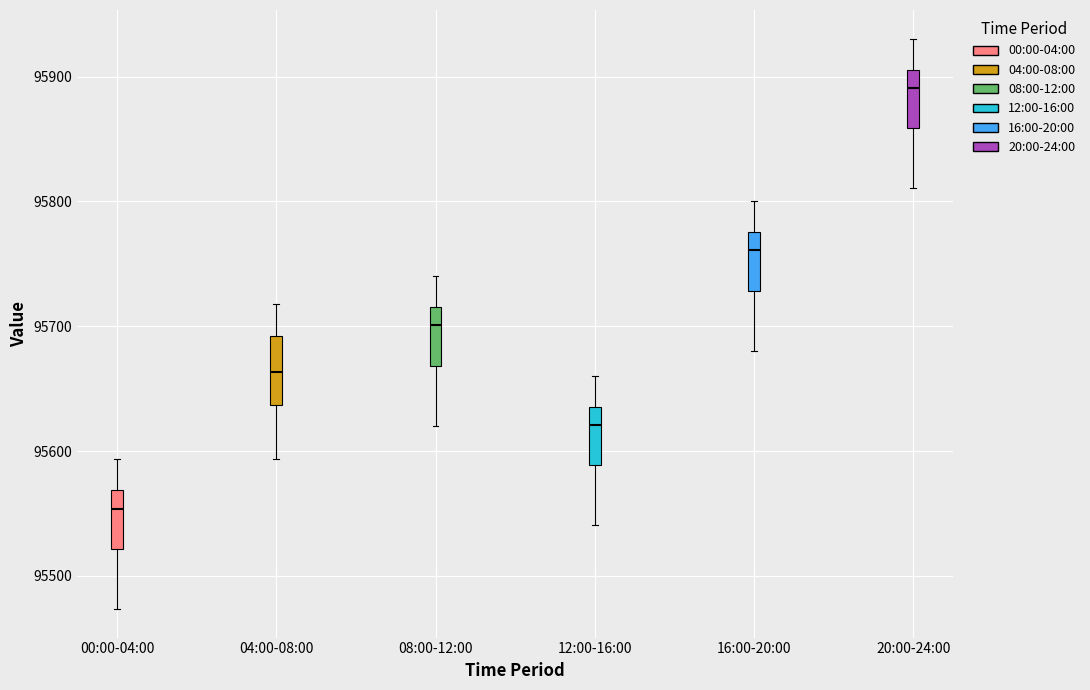

Reading left to right, transcribe this box plot: for each box, give where its median line is, the range the box spans, and where its two whiskers end, as read against the y-axis. The values are not printed on the chart, so give them approximately, as read against the axis.

00:00-04:00: median 95550, box 95520 to 95570, whiskers 95470 to 95590
04:00-08:00: median 95660, box 95640 to 95690, whiskers 95590 to 95720
08:00-12:00: median 95700, box 95670 to 95720, whiskers 95620 to 95740
12:00-16:00: median 95620, box 95590 to 95640, whiskers 95540 to 95660
16:00-20:00: median 95760, box 95730 to 95780, whiskers 95680 to 95800
20:00-24:00: median 95890, box 95860 to 95910, whiskers 95810 to 95930